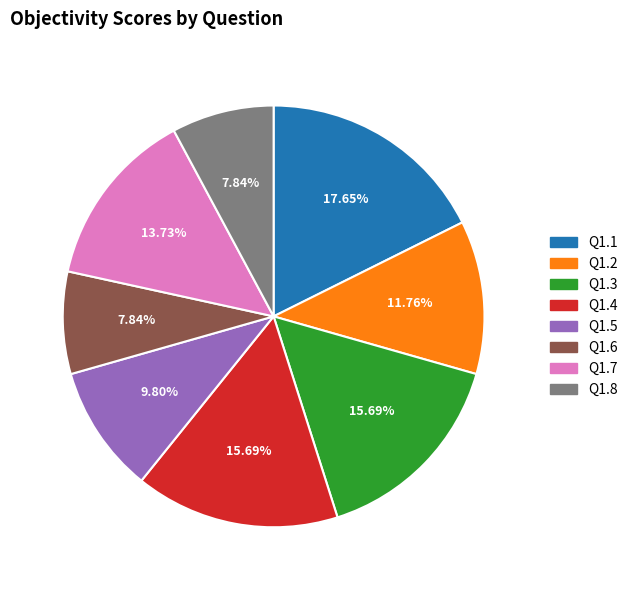

Is Q1.1 the majority of the pie?

No